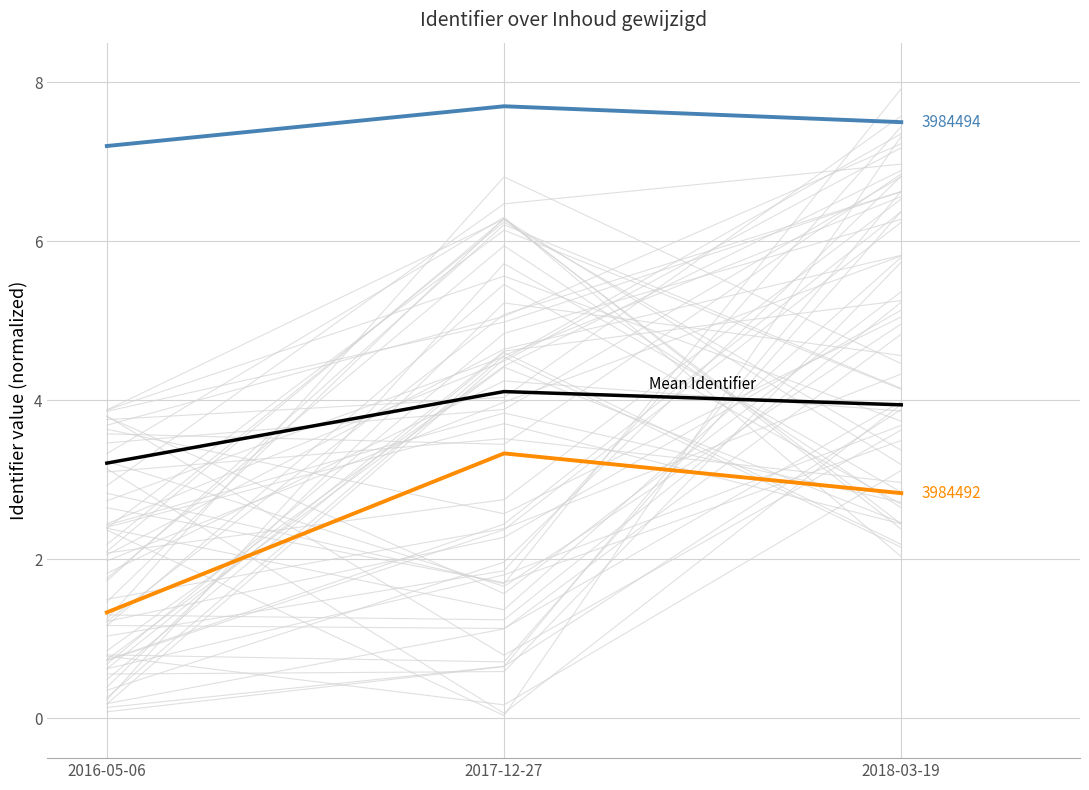

What is the value of the 1st point from the left?

3.2